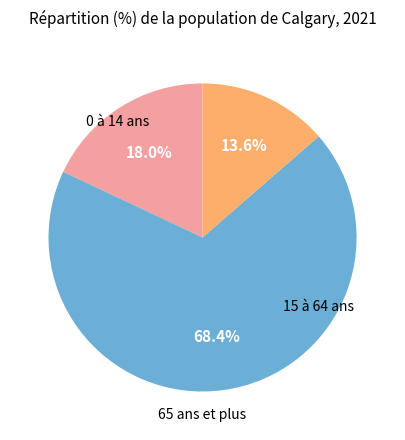

Does any single category account for the majority?

Yes